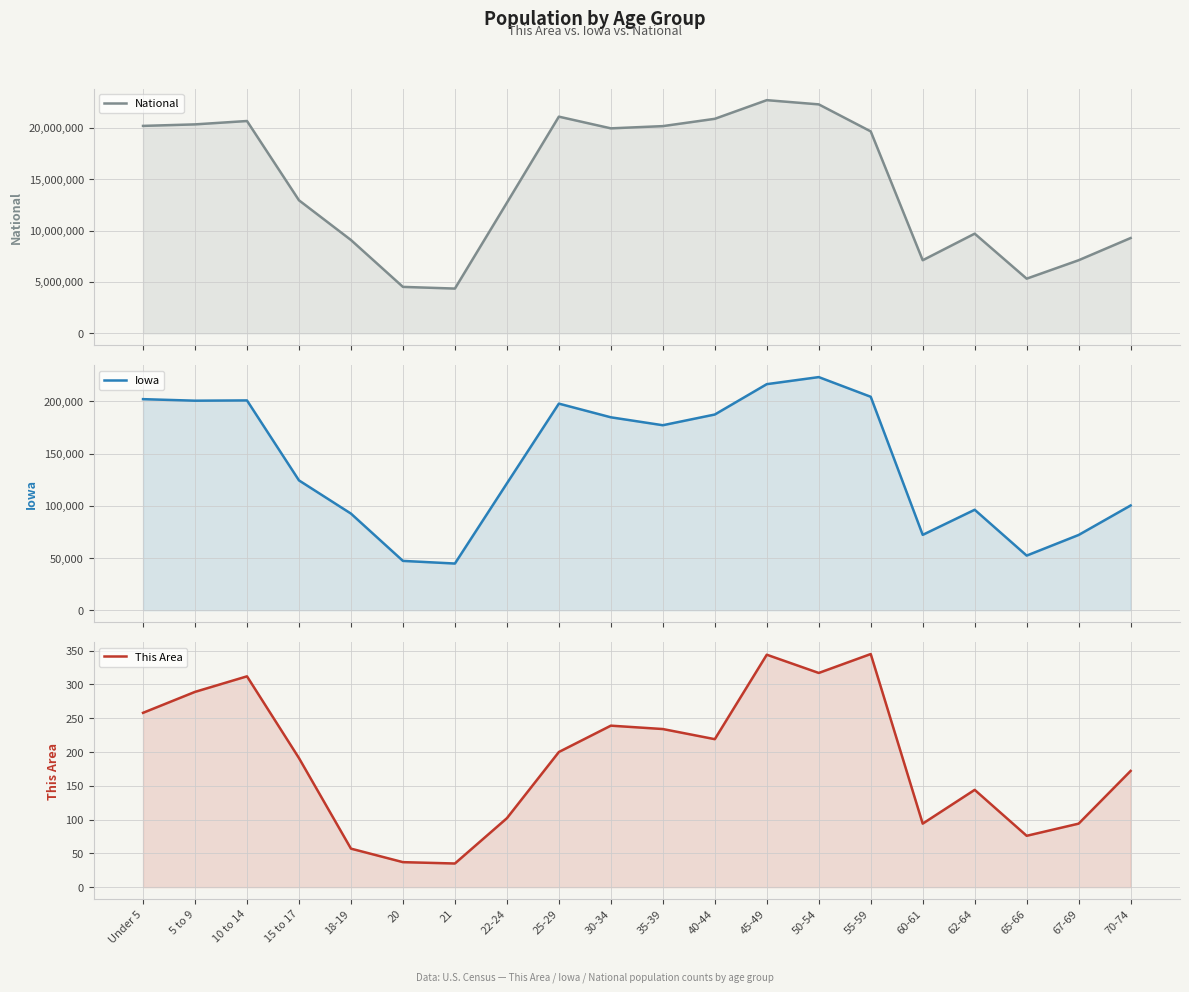

At which label is This Area closest to 190?

15 to 17